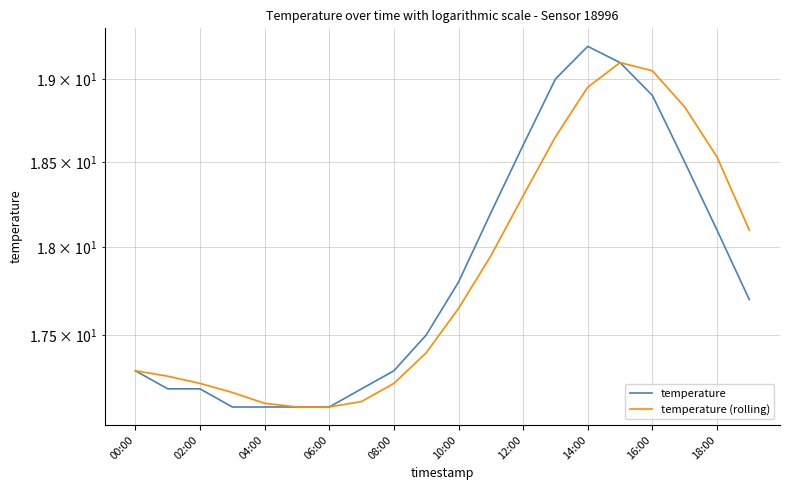

Does the chart display data point markers on the line(s)?

No